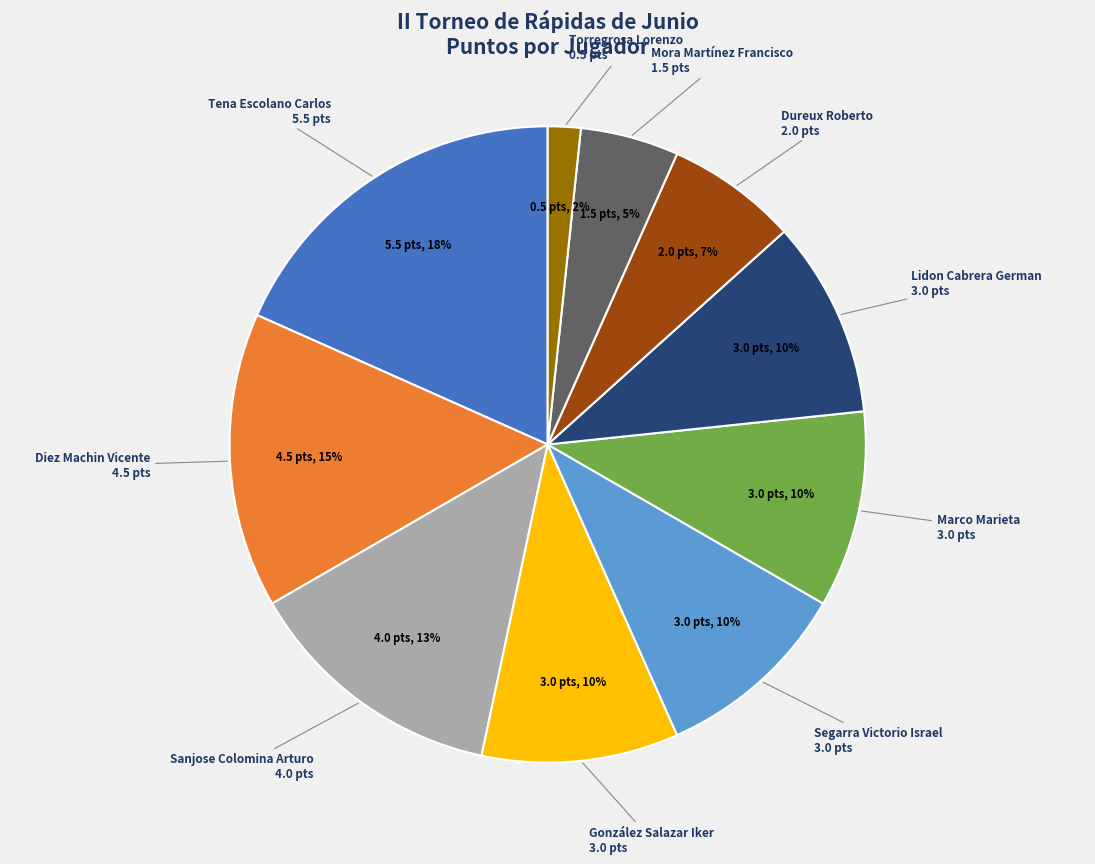

To the nearest percent, what is the combined percentage of Diez Machin Vicente and Tena Escolano Carlos?

33%